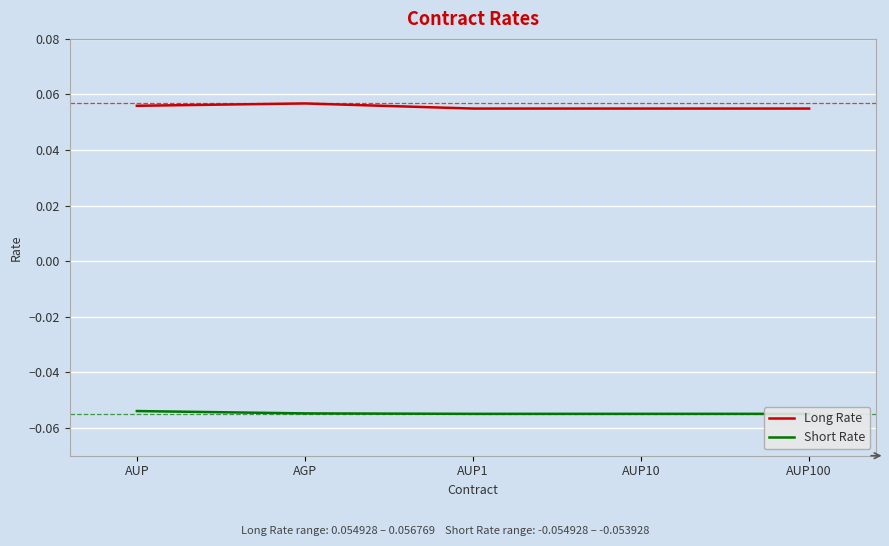

The value of Long Rate at AUP10 is 0.1. True or false?

True